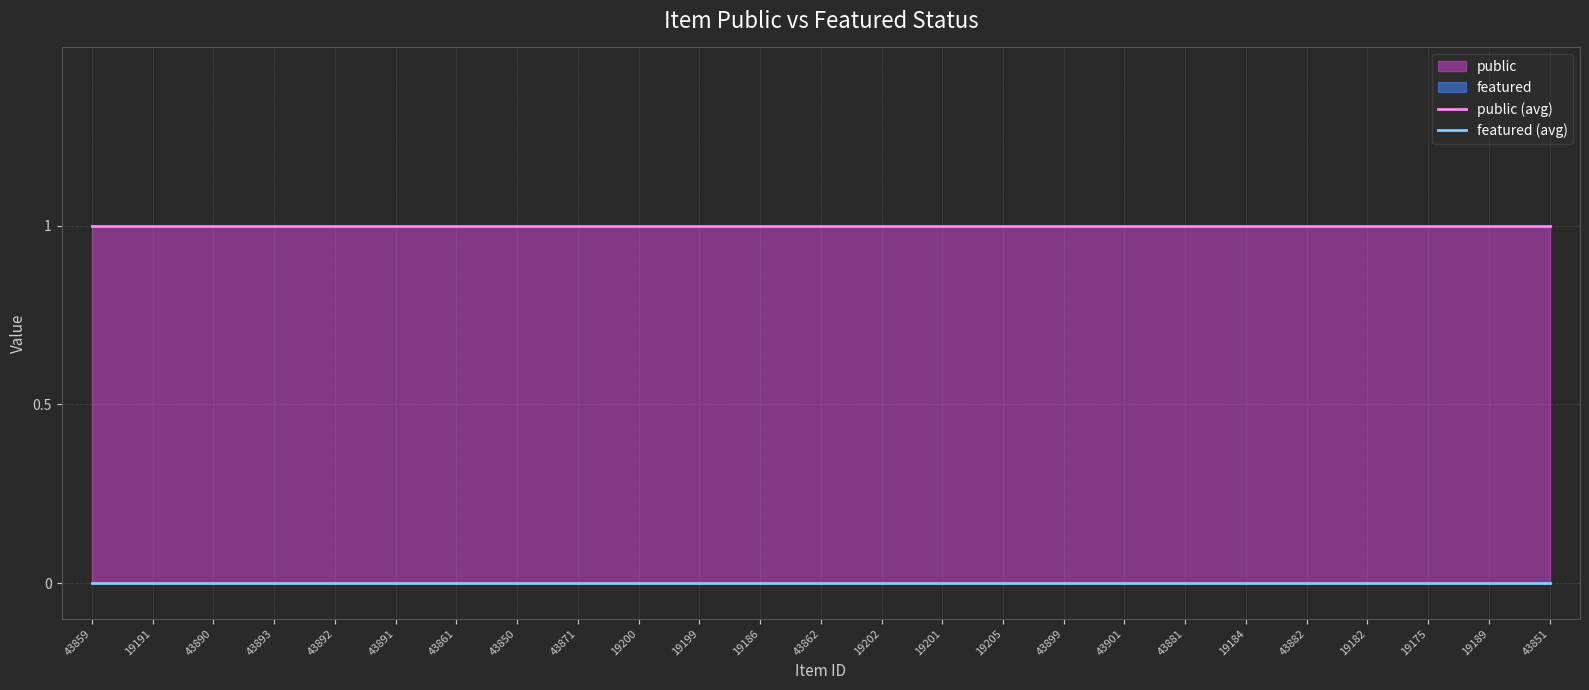

The featured (avg) series shows 0 at 19182. True or false?

True